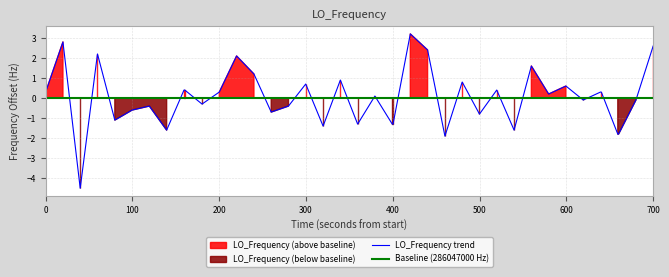

What is the greatest value displayed?

3.2